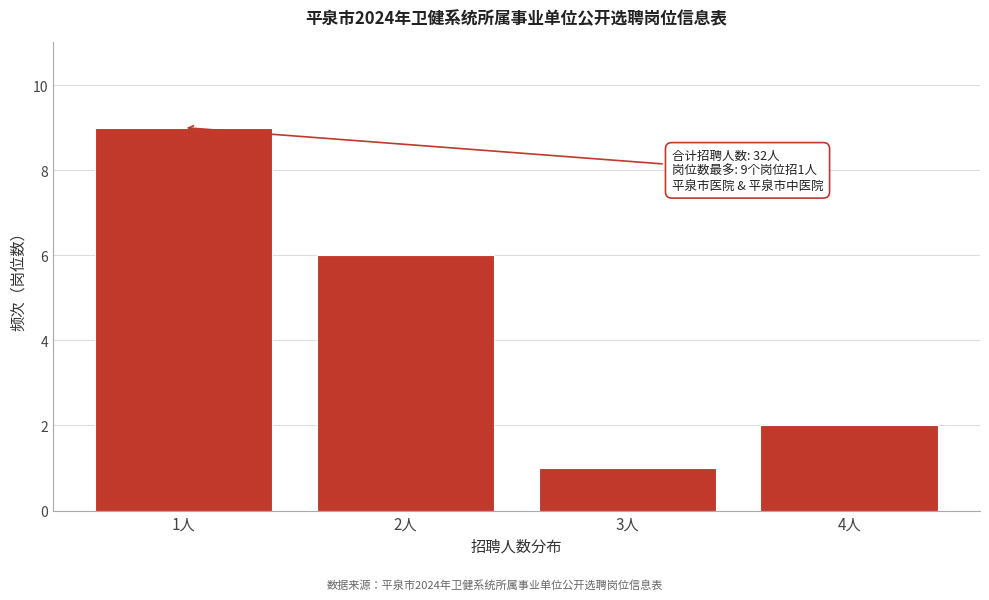

Over which range of the x-axis is the bar tallest?

0.5 to 1.5